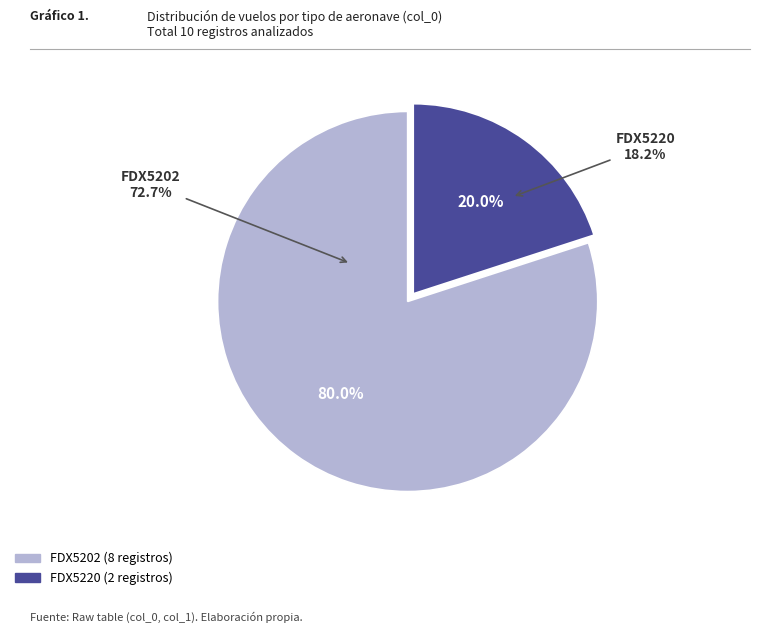

Is there a majority slice in this chart?

Yes